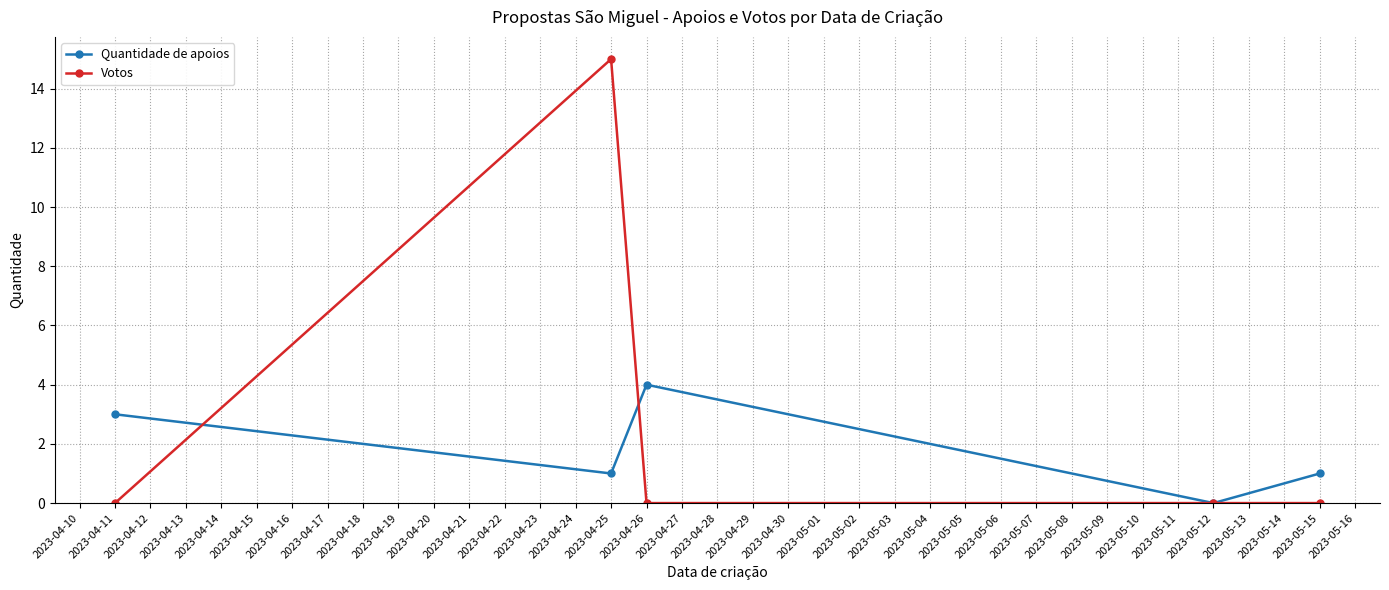

True or false: Quantidade de apoios has more than 1 interior local peaks.

False